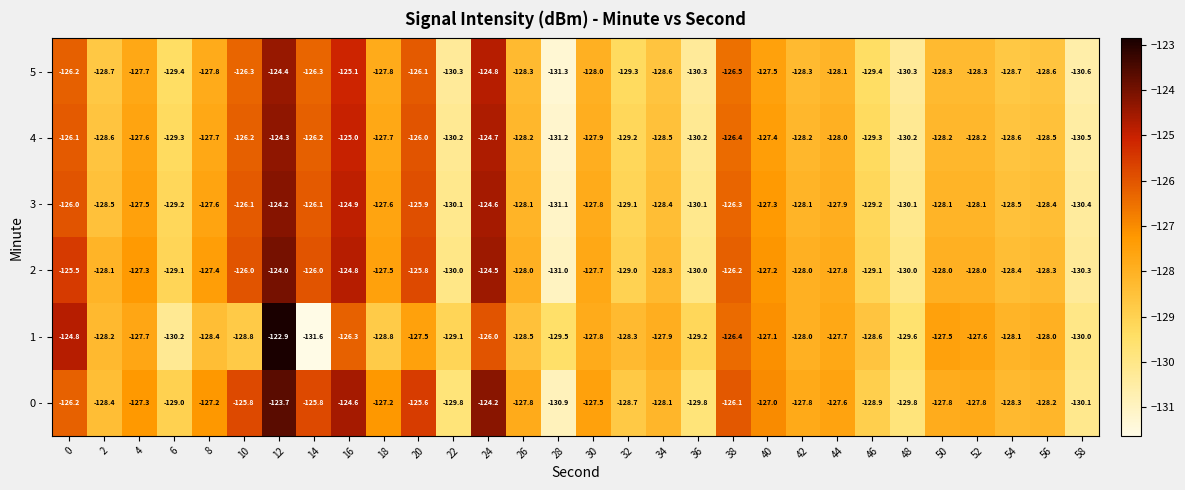

Which category has the highest value across all series?

12